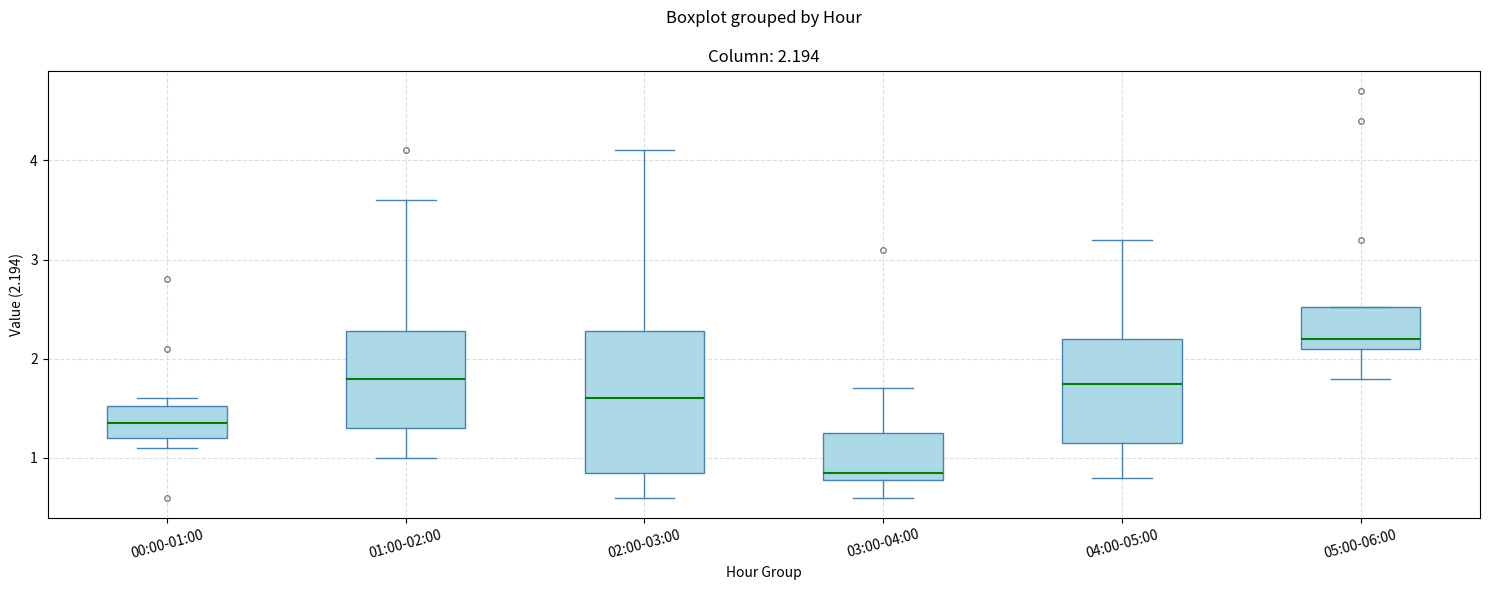

Comparing the boxes themselves (not the whiskers), which one is the tallest?

02:00-03:00